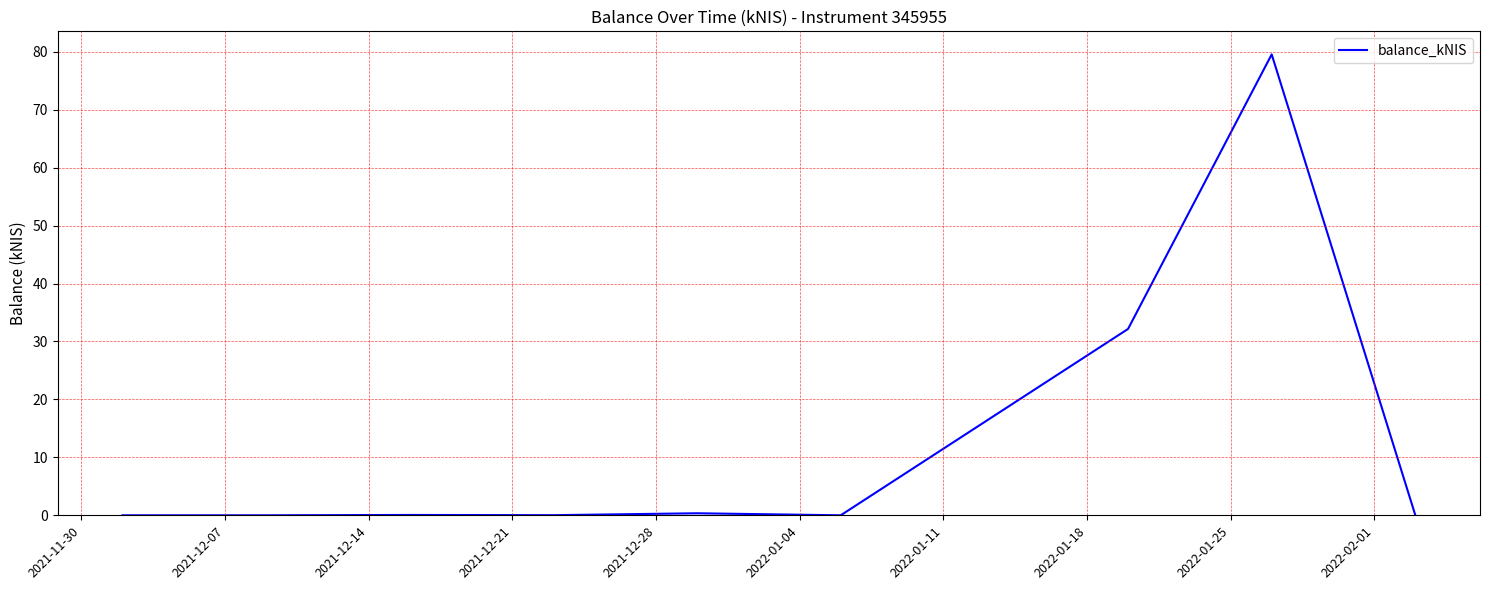

Is this an area chart (filled region under the line)?

No